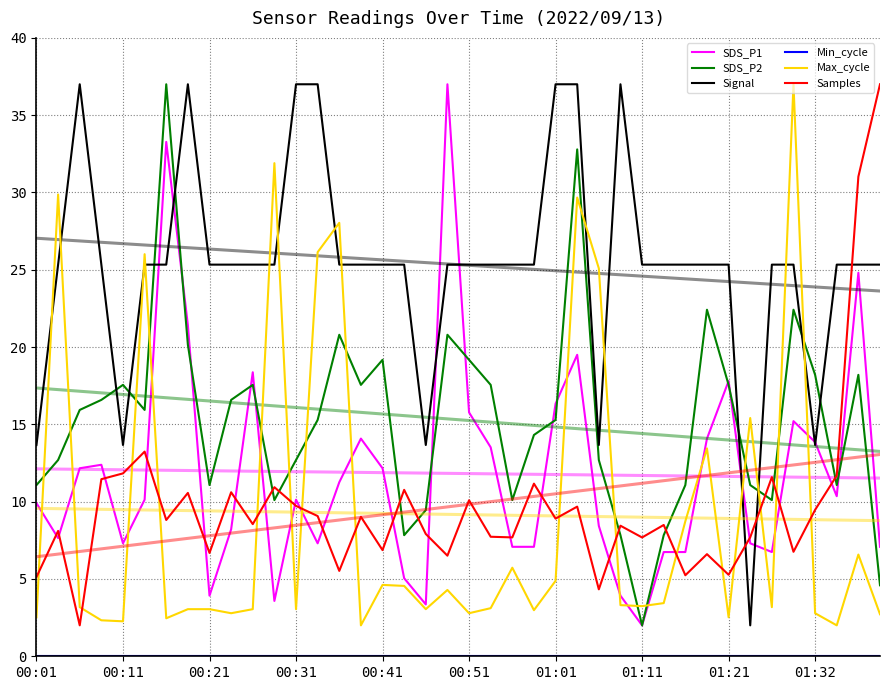

Which series has the widest spread of values?

SDS_P1